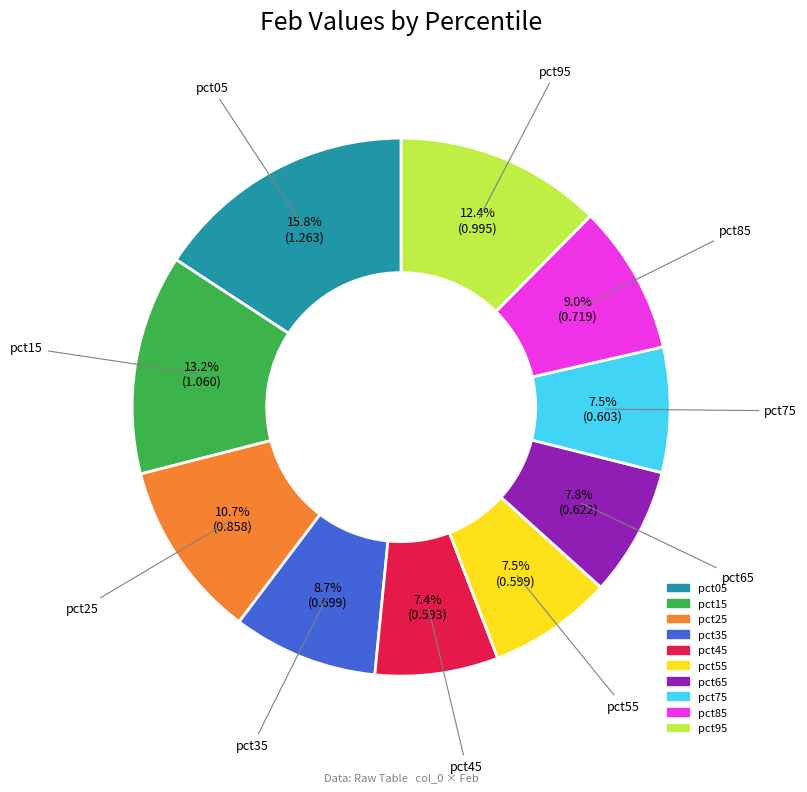

How much of the chart is everything except pct45?

92.6%